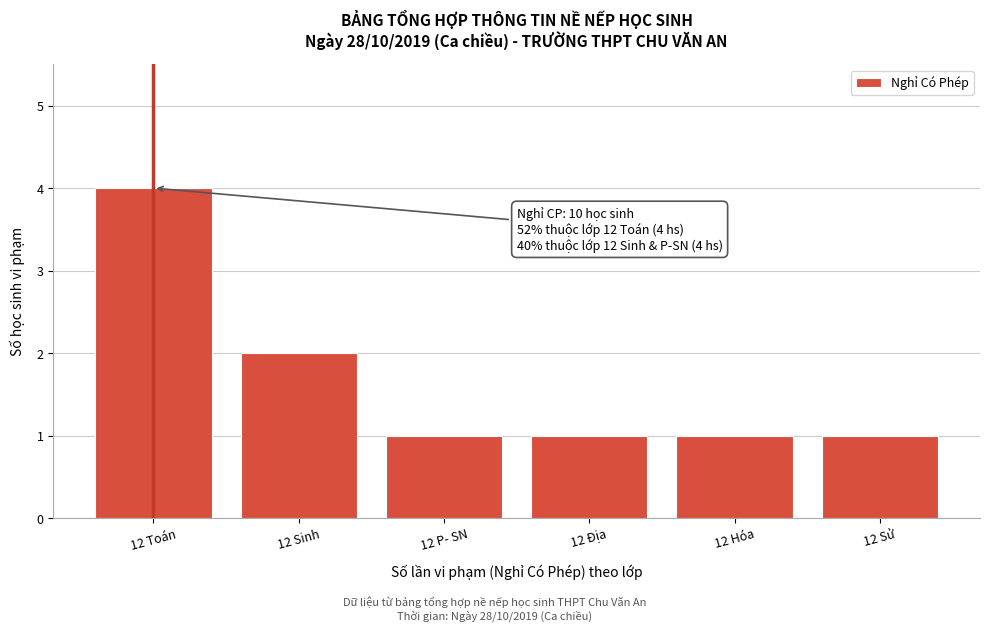

Reading left to right, list all the values displayed in this chart.

4	2	1	1	1	1